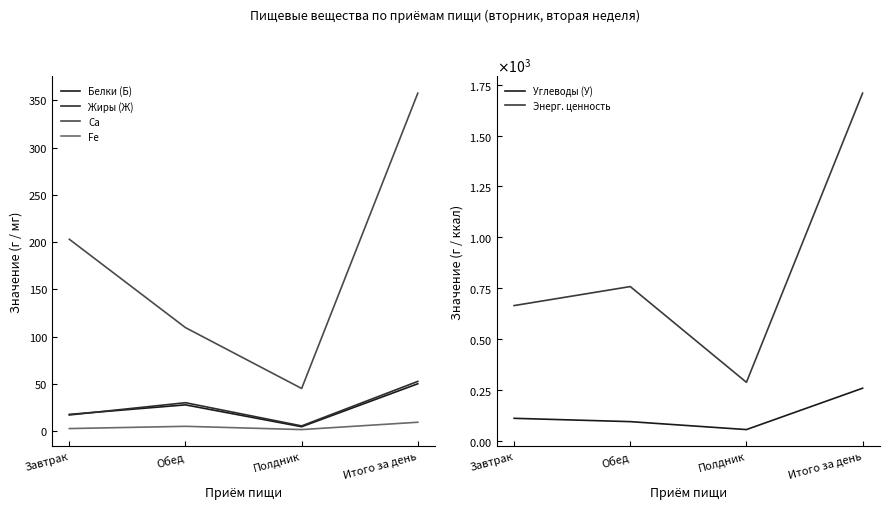

True or false: Энерг. ценность and Ca cross at least once.

False